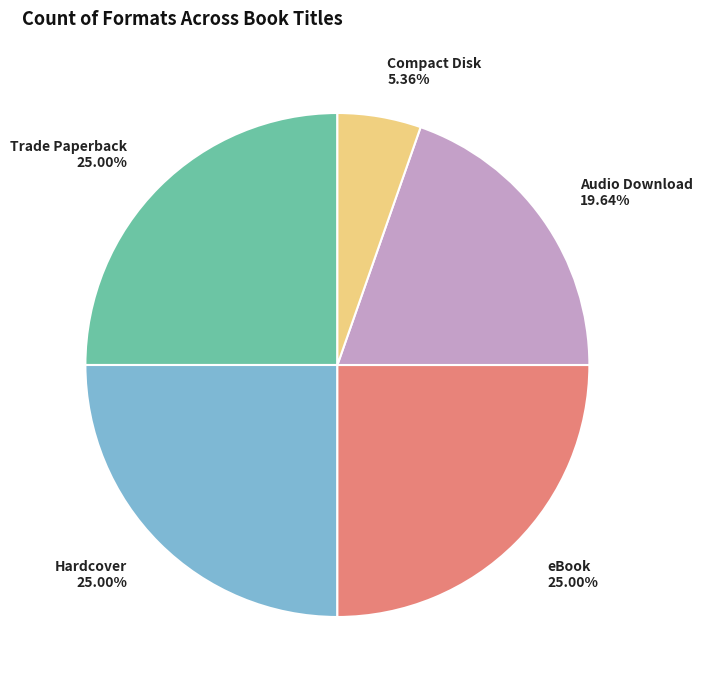

Is there any slice that represents more than half of the pie?

No